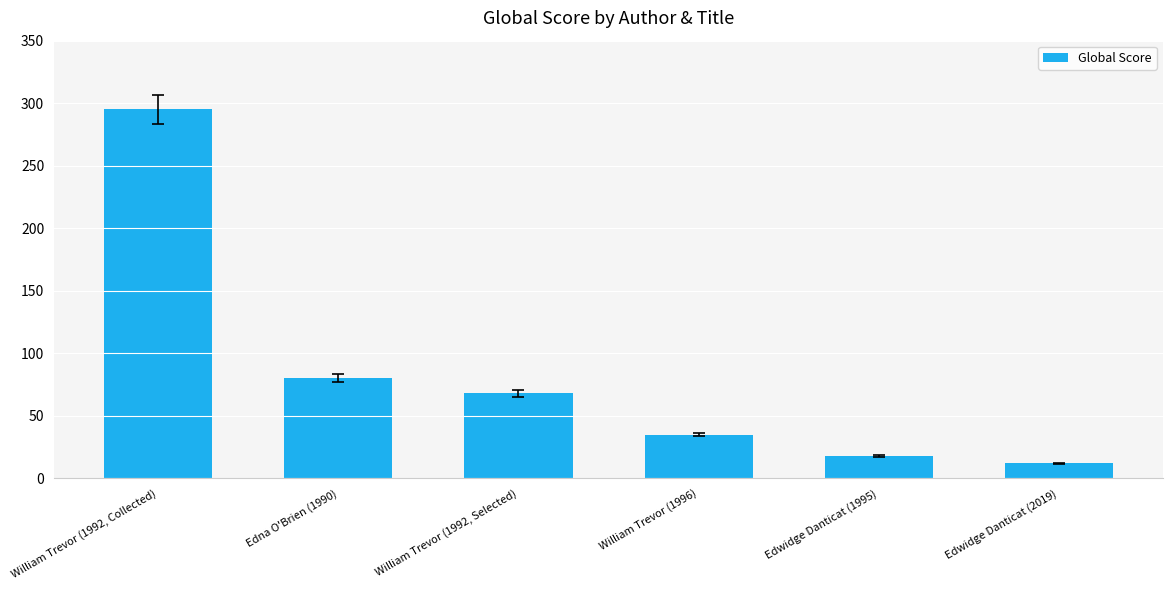

The chart shows a value of 162 at William Trevor (1992, Collected). True or false?

False